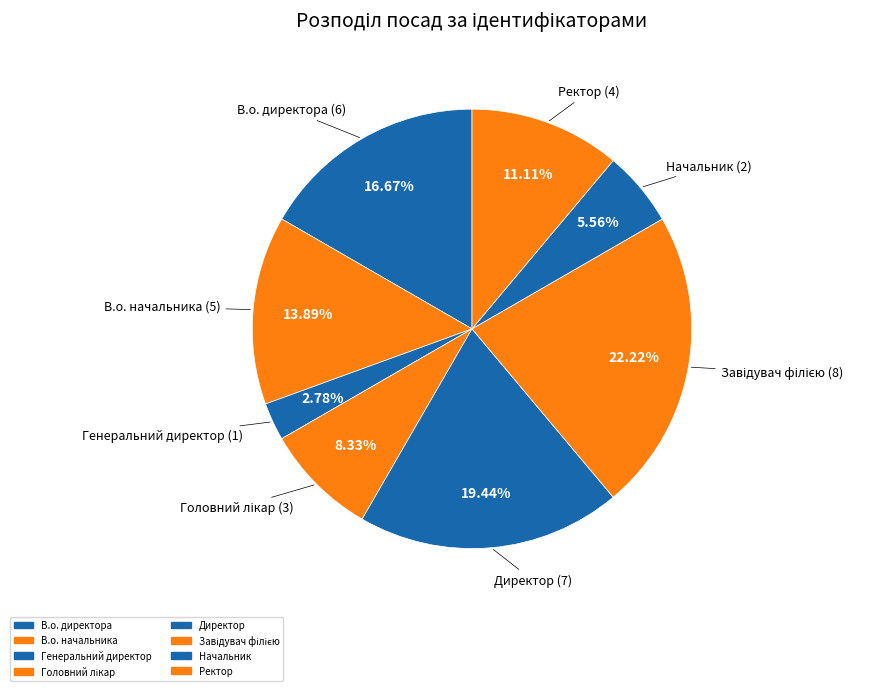

How many slices are in this pie chart?

8